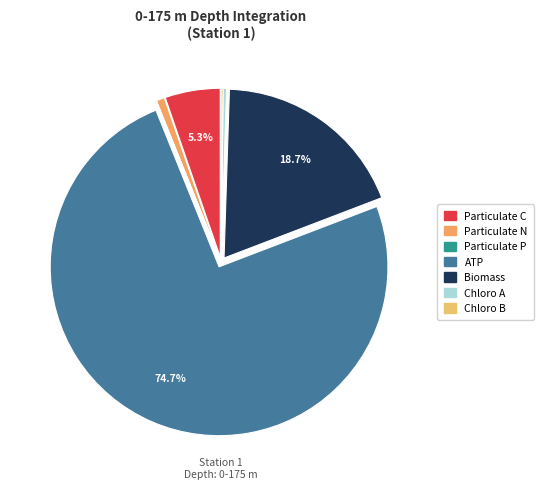

True or false: Chloro B accounts for 1% of the total.

False